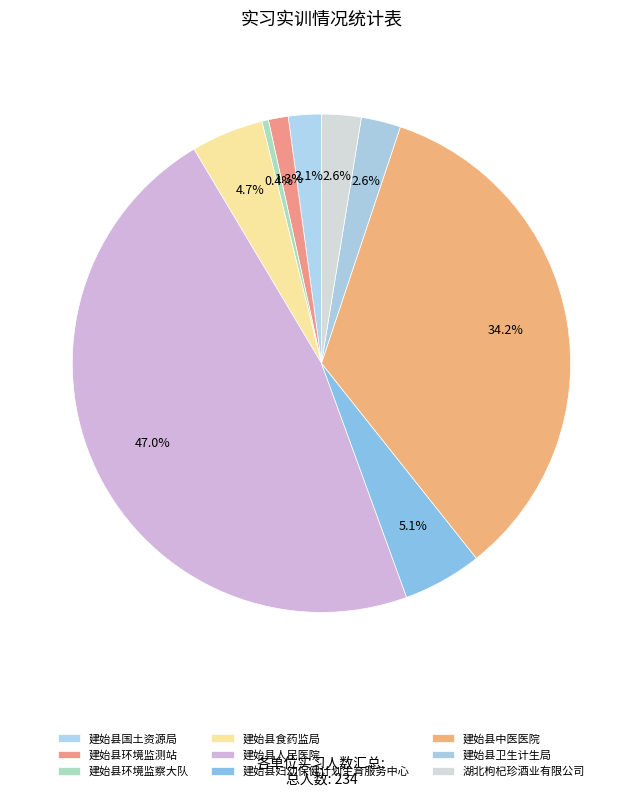

Which category has the biggest portion of the pie?

建始县人民医院